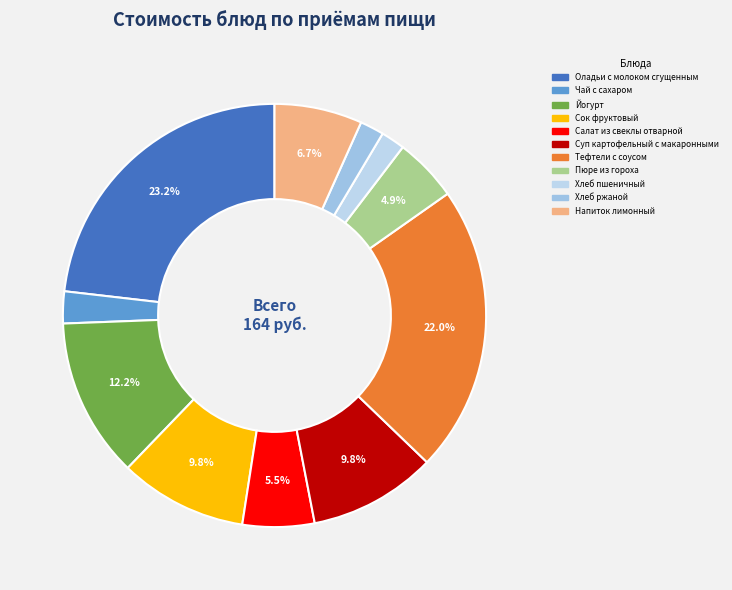

Combined, do Хлеб пшеничный and Сок фруктовый account for over 50%?

No